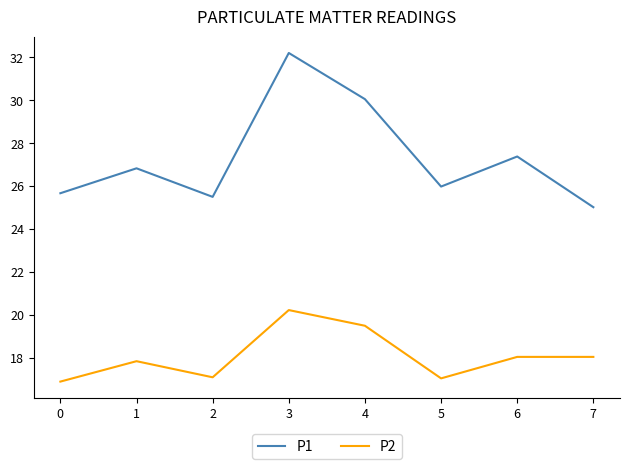

Is the value of P2 at 6 greater than the value of P1 at 2?

No